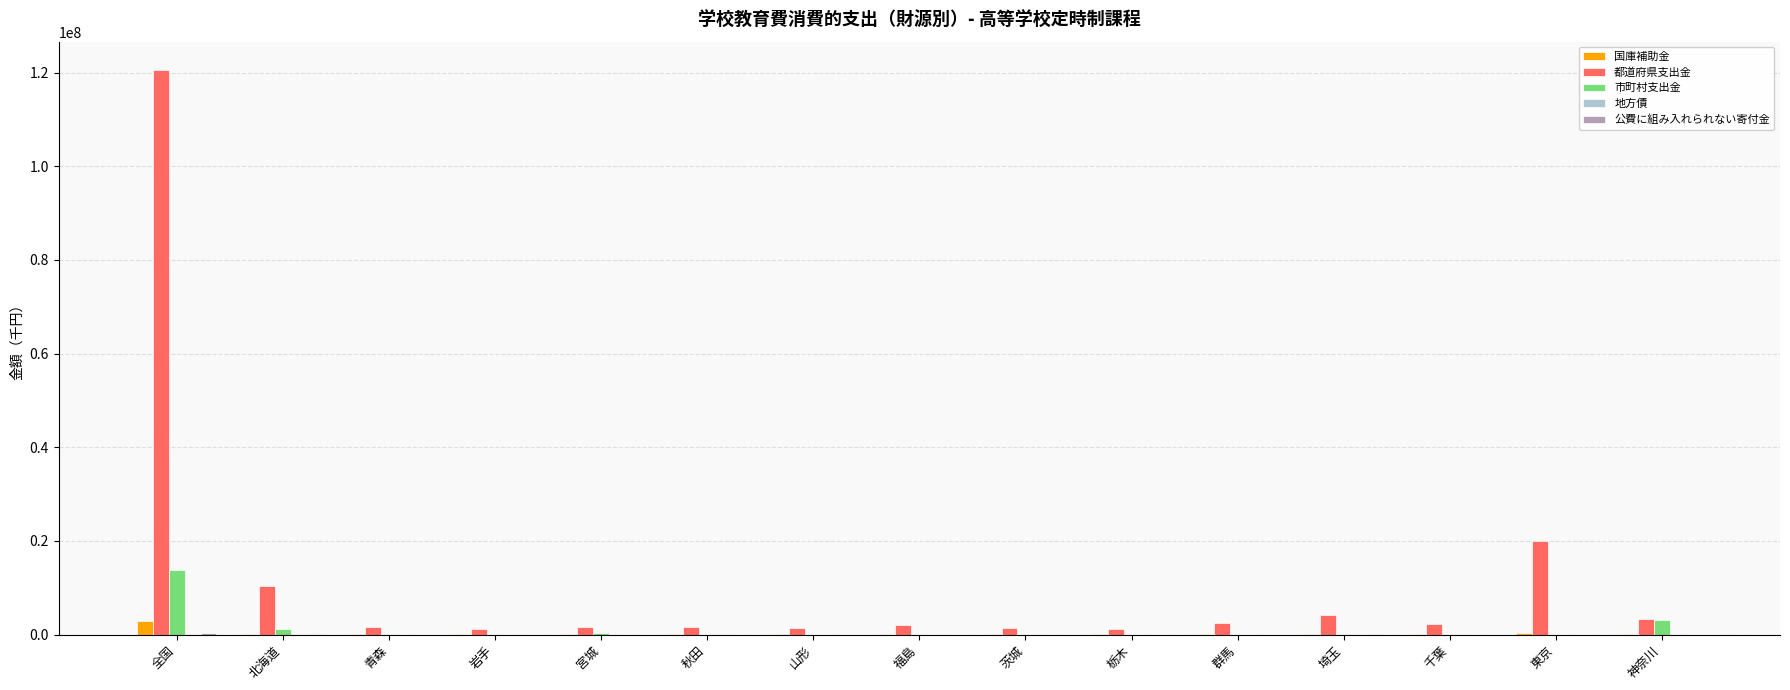

At which category is the sum across all series the highest?

全国